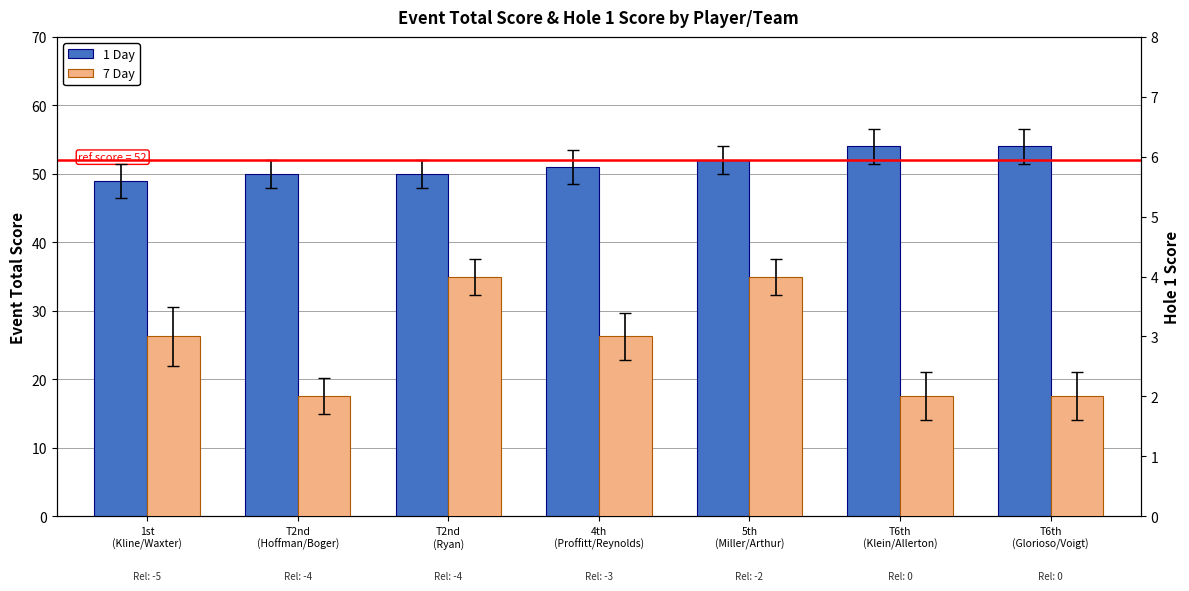

What is the label of the 1st bar from the left?

1st
(Kline/Waxter)